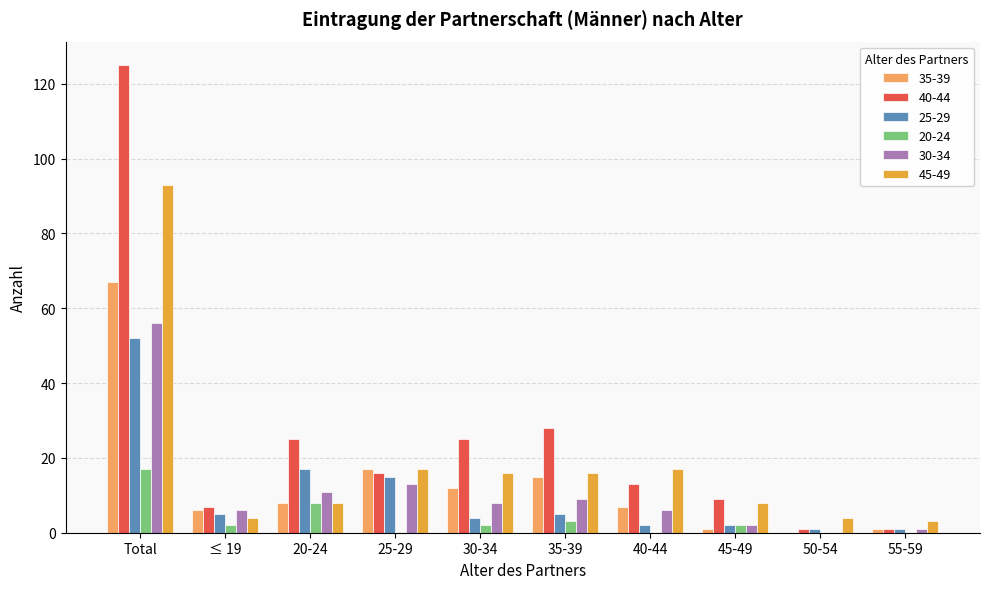

True or false: 25-29 has a value of 2 at 45-49.

True